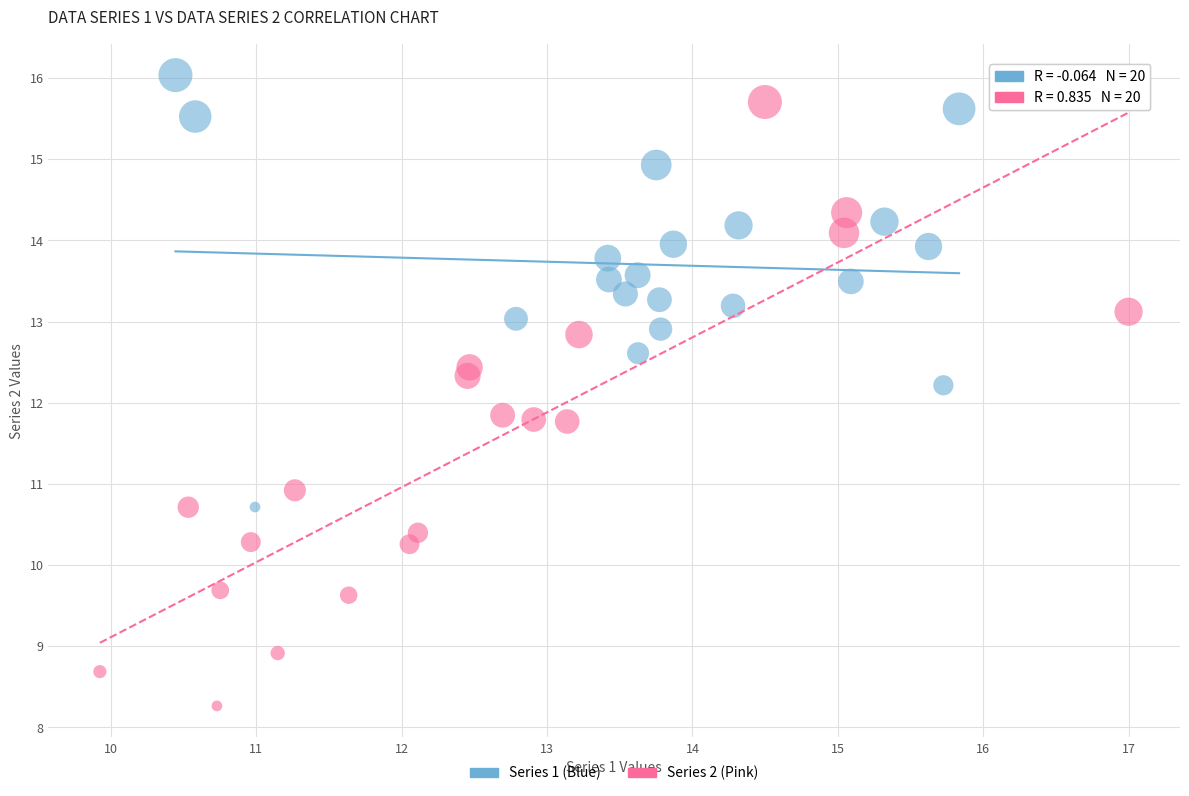

Which series has the largest Y range (max minus min)?

Series 2 (Pink)